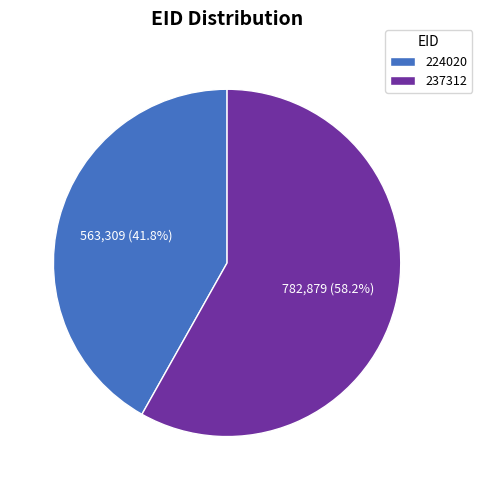

What percentage is the 237312 slice, to the nearest percent?

58%